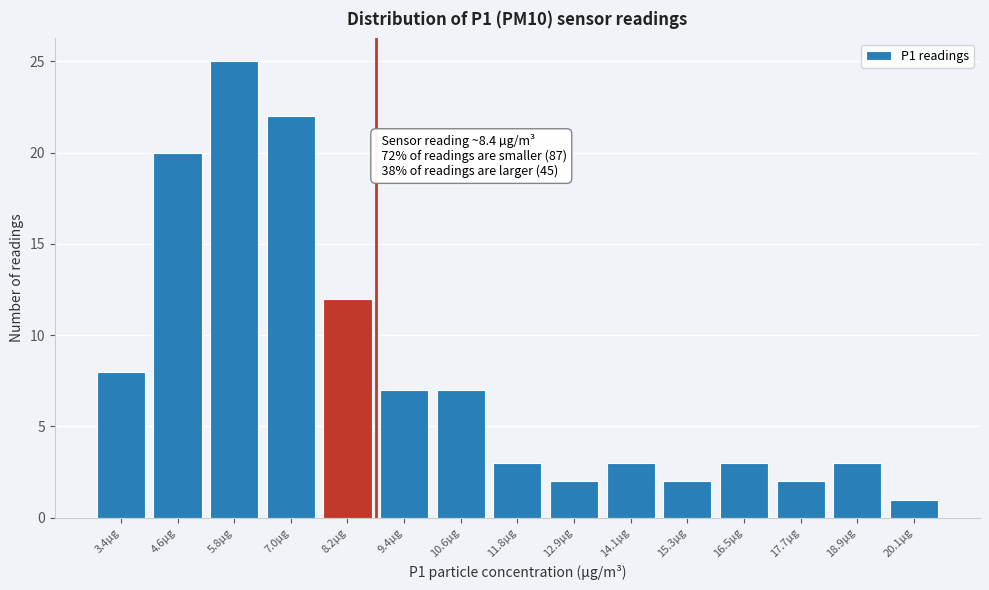

Reading left to right, transcribe all the data shown in this chart.

8	20	25	22	12	7	7	3	2	3	2	3	2	3	1